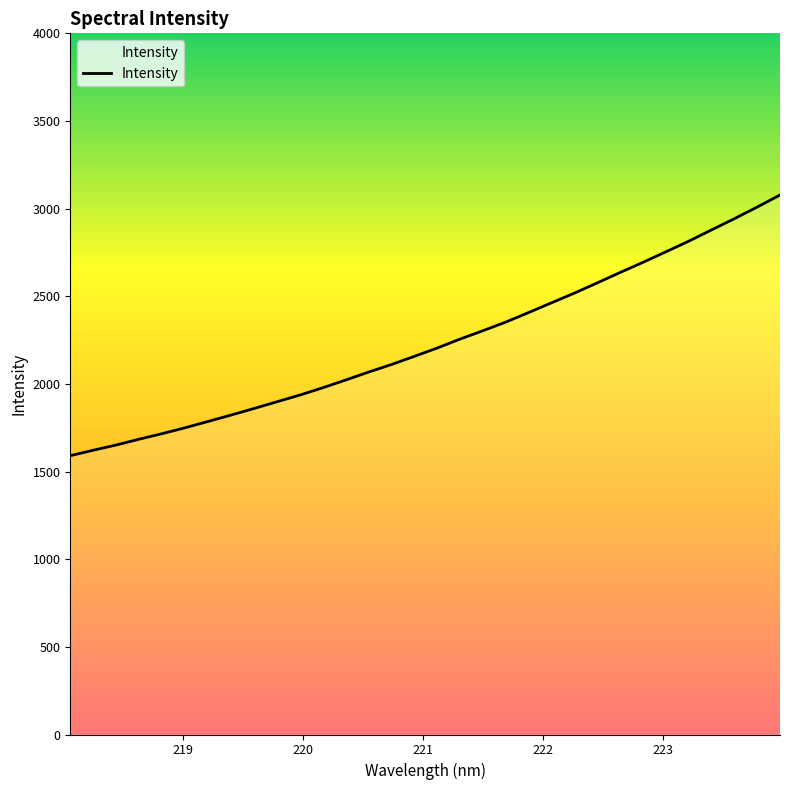

What is the difference between the second highest and minimum values?

1418.3